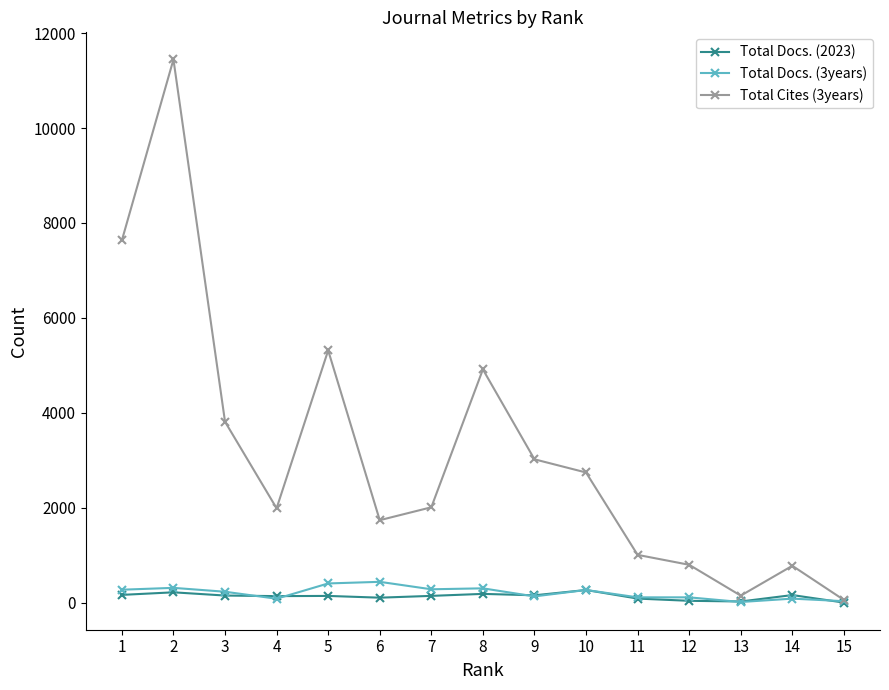

How many lines are shown in the chart?

3